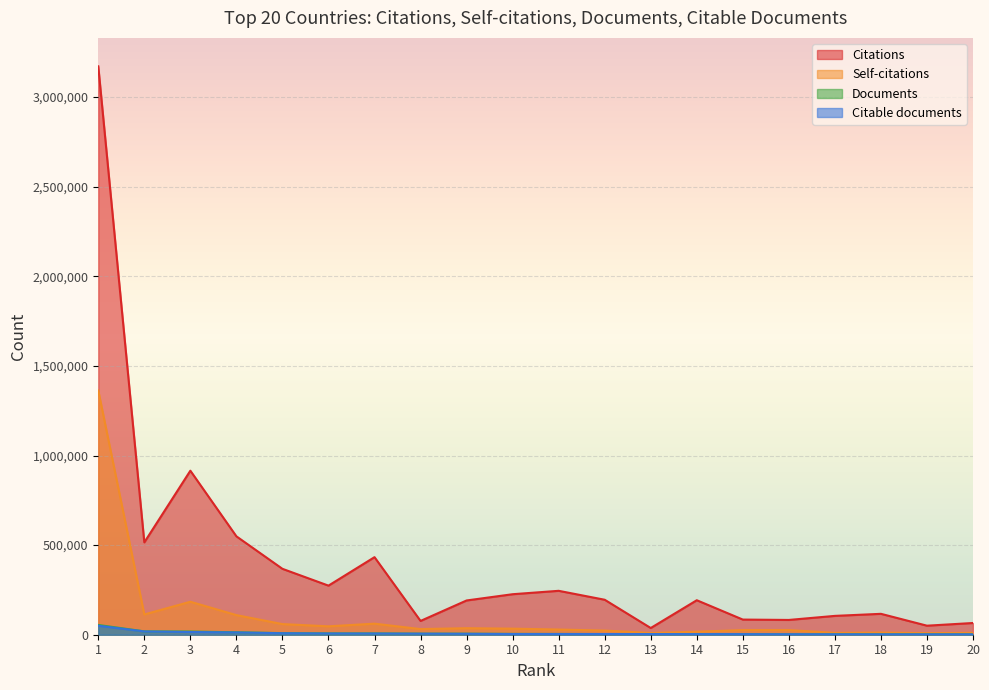

Which has a higher value, 10 or 12?

10